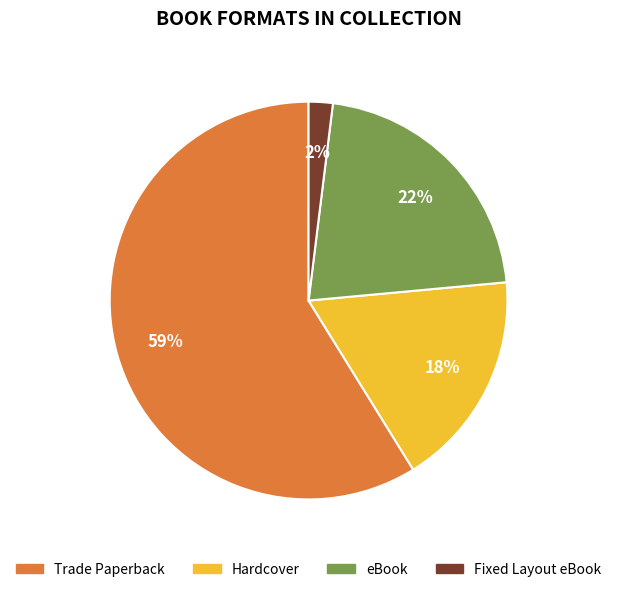

Count the number of slices in the pie.

4